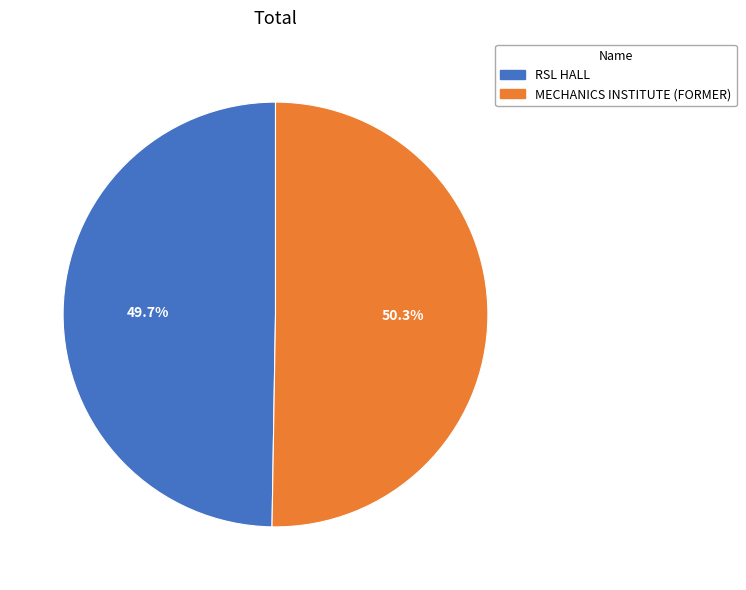

To the nearest percent, what is the difference between the RSL HALL and MECHANICS INSTITUTE (FORMER) slice percentages?

1%